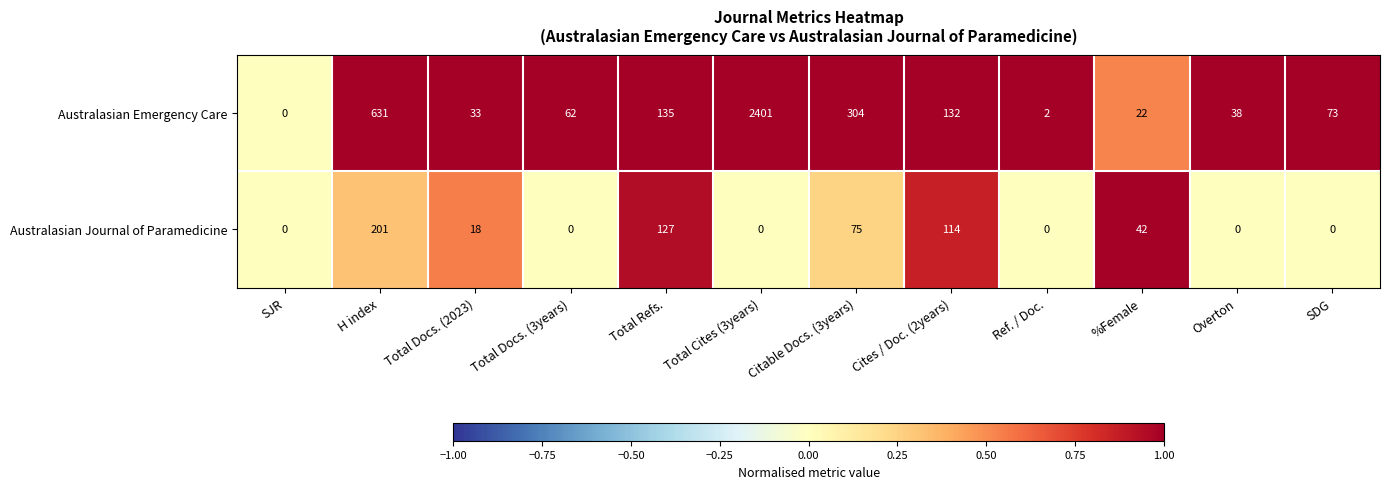

What is the total value across all series at Total Refs.?

262